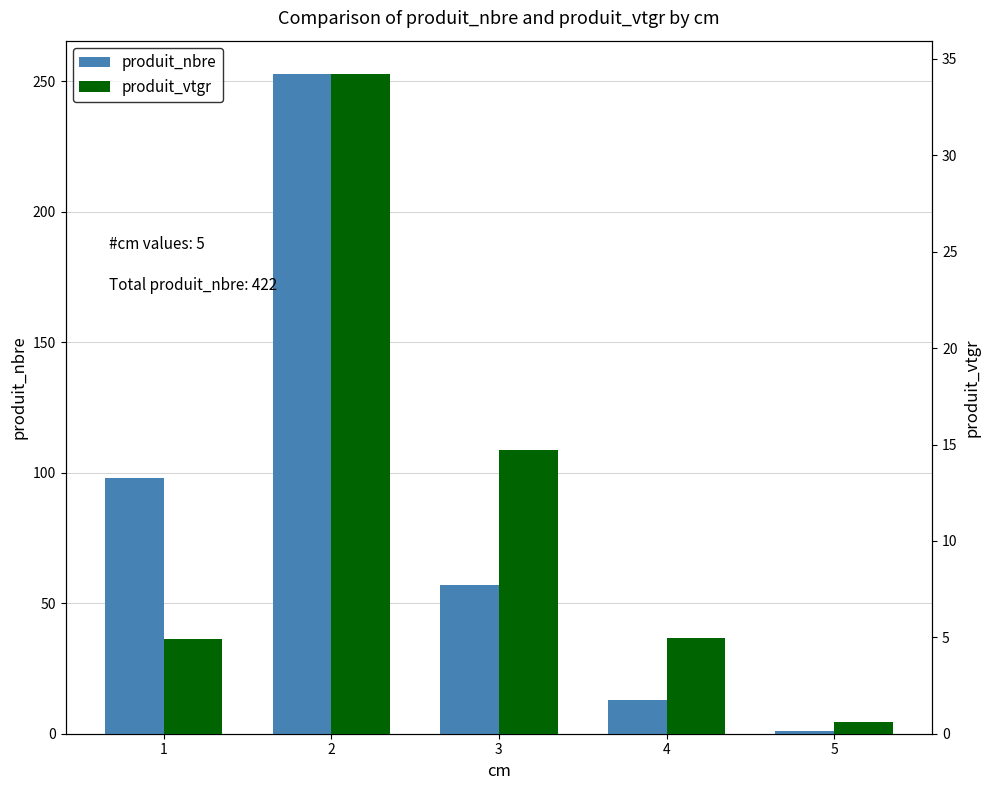

What is the difference between the produit_nbre values at 1 and 2?

155.0